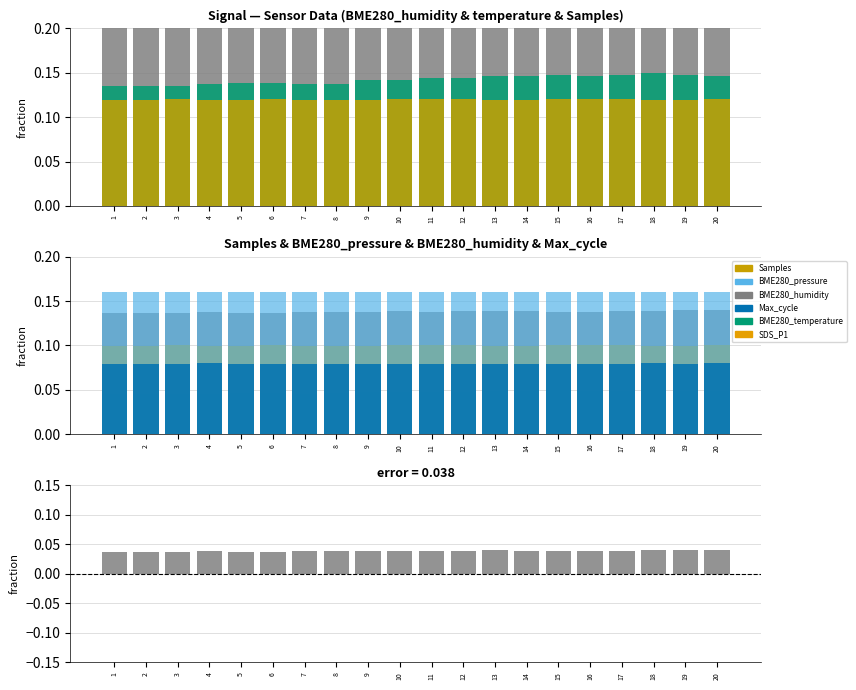

Is it true that residual equals 0.1 at 5?

False